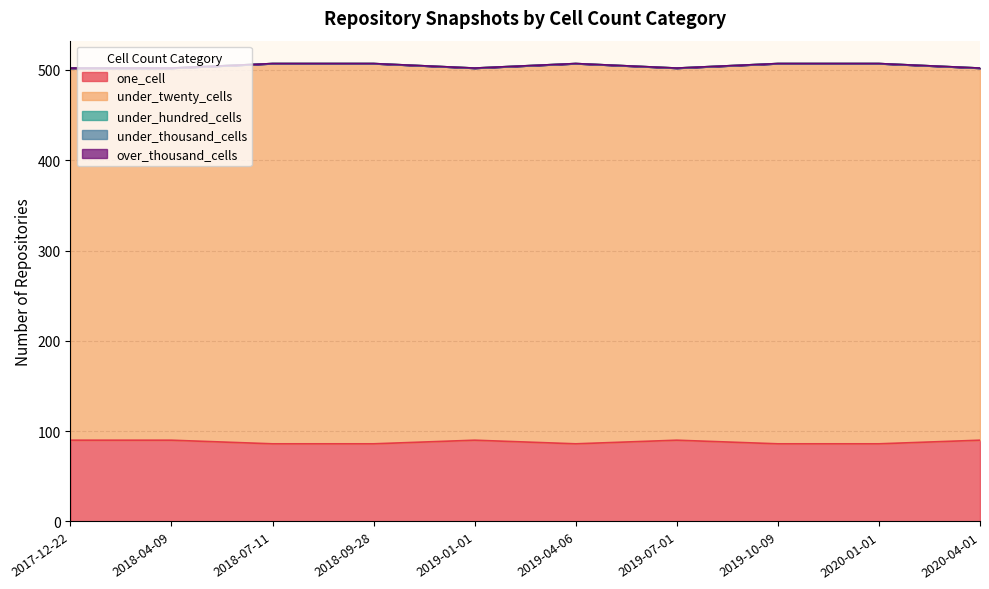

Which series changed the most between 2019-04-06 and 2019-07-01?

under_twenty_cells